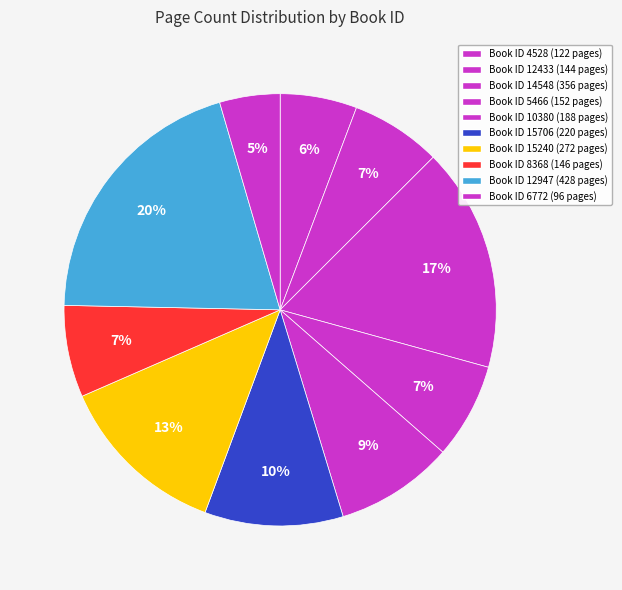

To the nearest percent, what is the average slice percentage?

10%